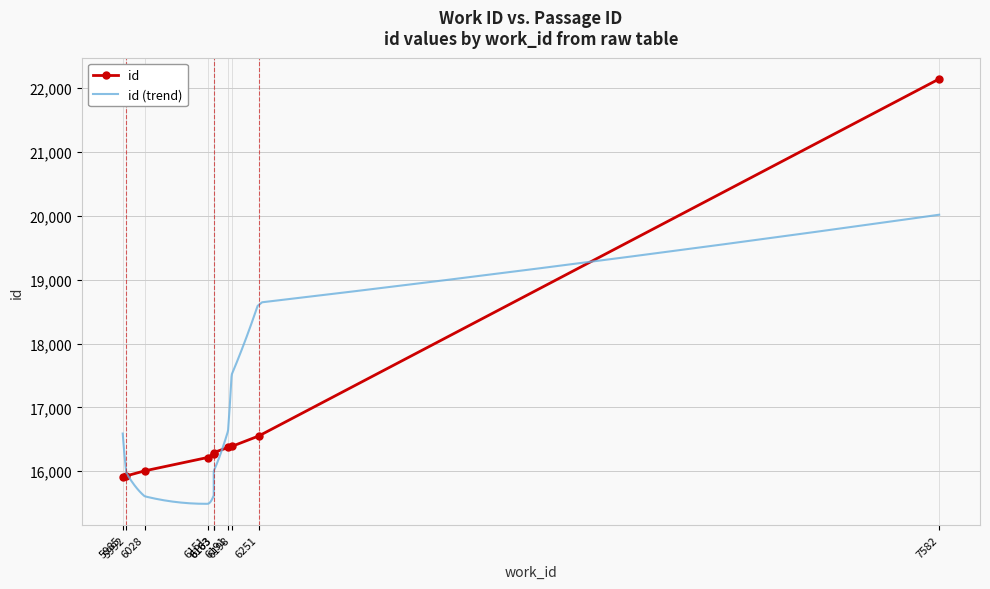

Where is the data nearest to the value 19029?

6251